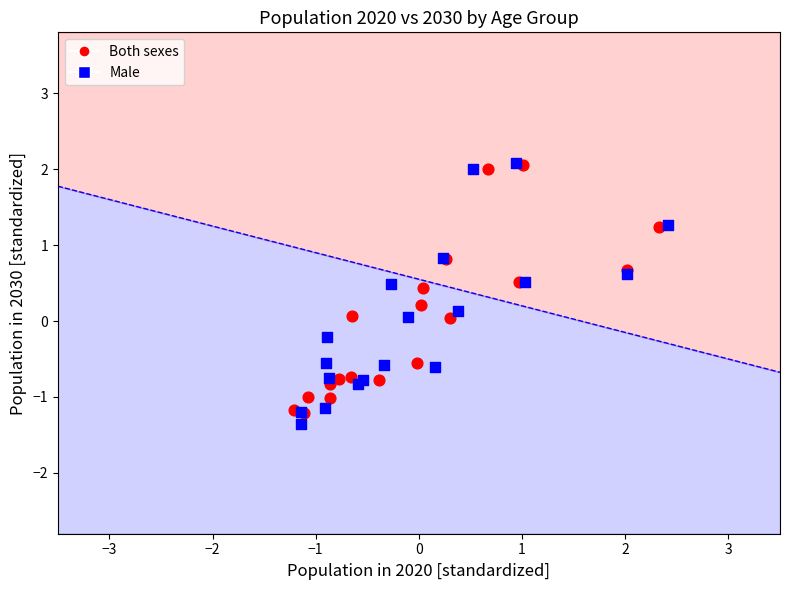

Which series contains the lowest Y value?

Male